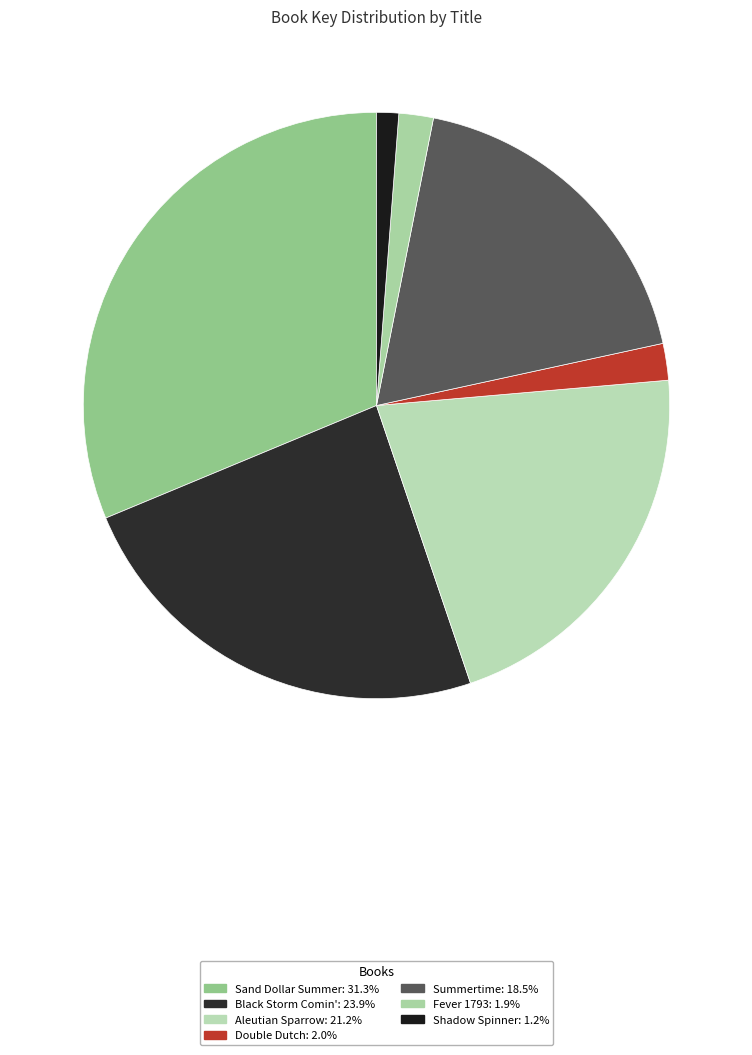

To the nearest percent, what is the difference between the largest and smallest slice percentages?

30%